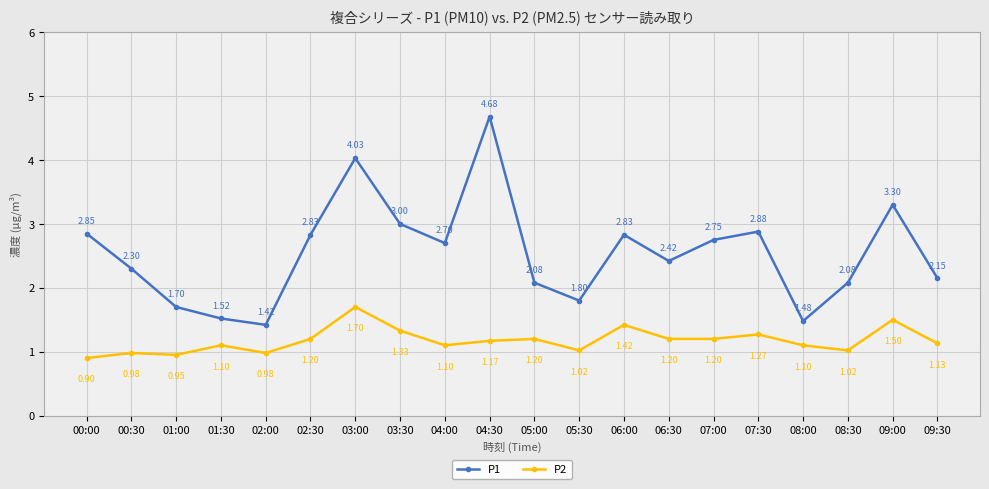

At which category does P1 reach its first local valley?

02:00